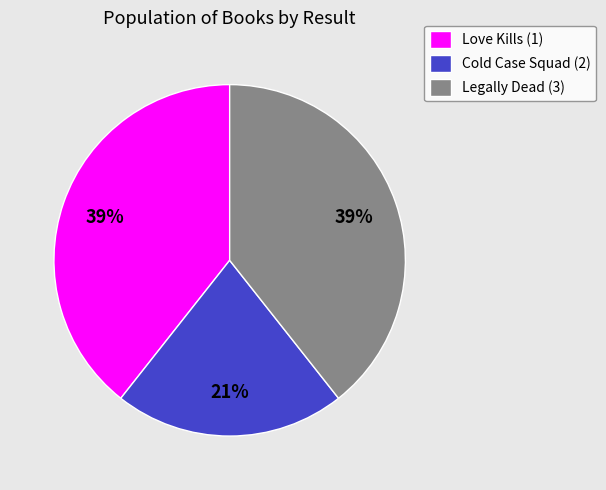

Does Cold Case Squad (2) account for over 50% of the chart?

No